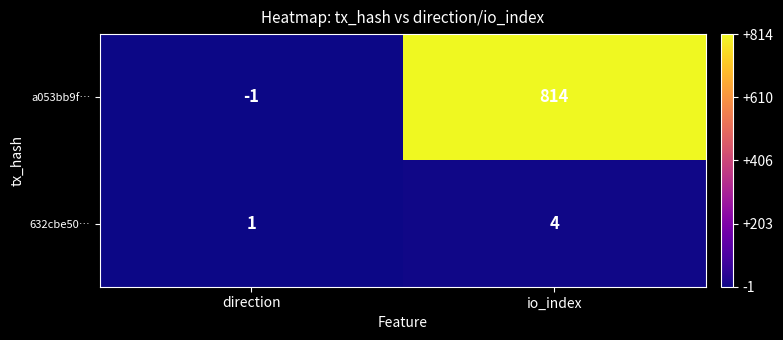

Which series has the largest total across all categories?

a053bb9f…